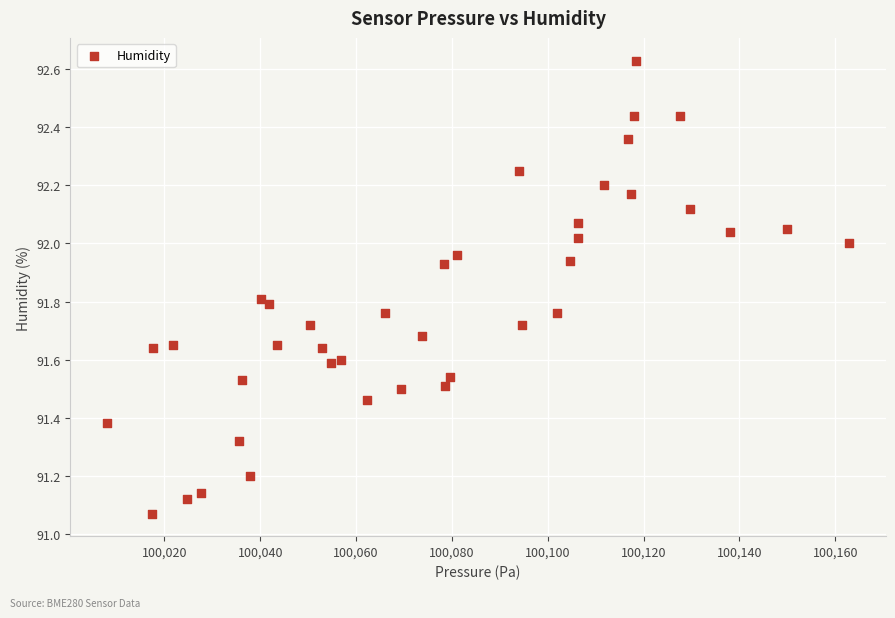

What is the range of X values (max minus min)?

154.8